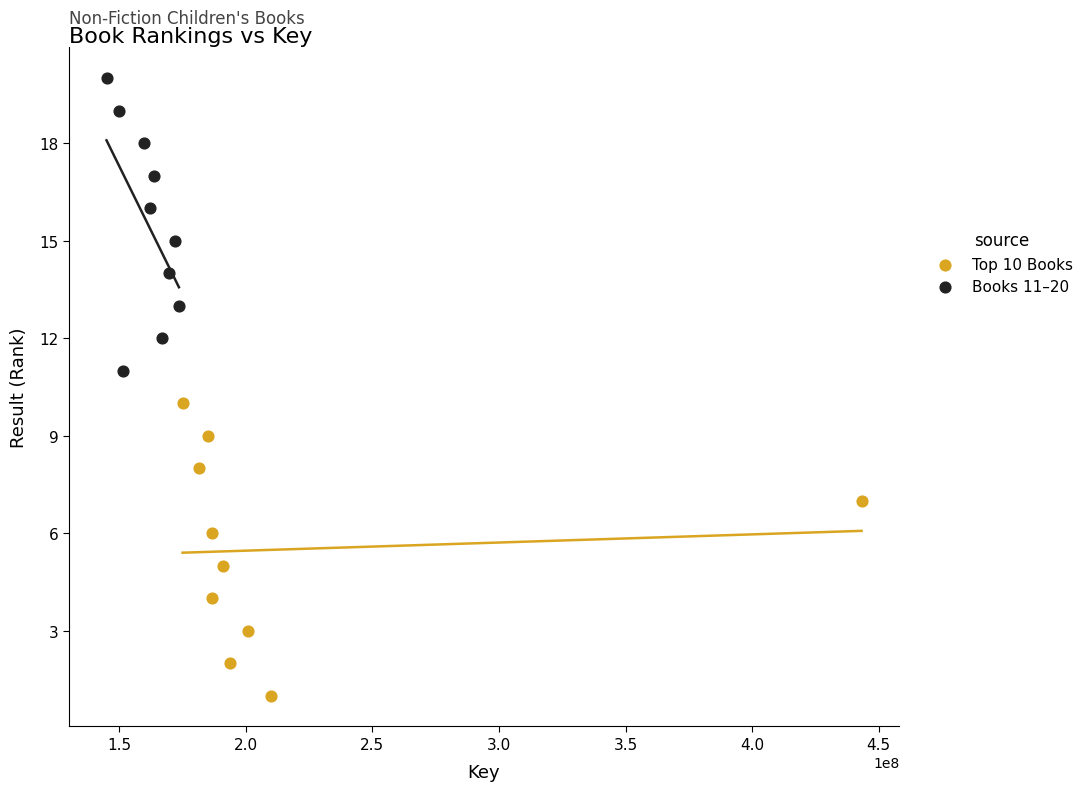

Which series reaches the minimum Y coordinate?

Top 10 Books